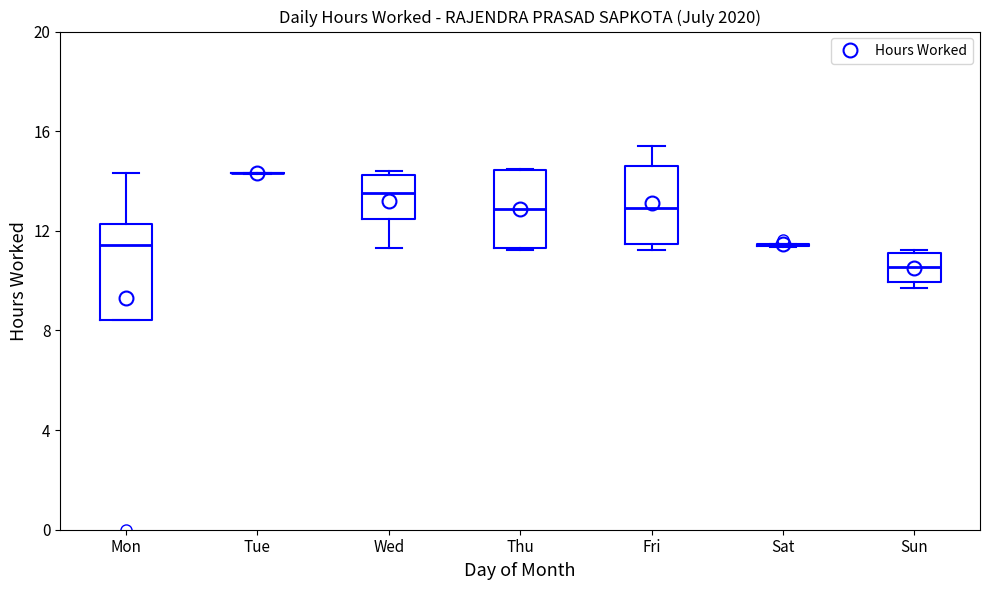

Reading left to right, read every box against the y-axis: the position of its median line, the range the box covers, and the ends of its whiskers. The values are not printed on the chart, so give them approximately, as read against the axis.

Mon: median 11.5, box 8.5 to 12.5, whiskers 8.5 to 14.5
Tue: box collapsed to a line at 14.5, whiskers 14.5 to 14.5
Wed: median 13.5, box 12.5 to 14.5, whiskers 11.5 to 14.5
Thu: median 13.0, box 11.5 to 14.5, whiskers 11.5 to 14.5
Fri: median 13.0, box 11.5 to 14.5, whiskers 11.5 (just below the box's lower edge) to 15.5
Sat: box collapsed to a line at 11.5, whiskers 11.5 to 11.5
Sun: median 10.5, box 10.0 to 11.0, whiskers 9.5 to 11.0